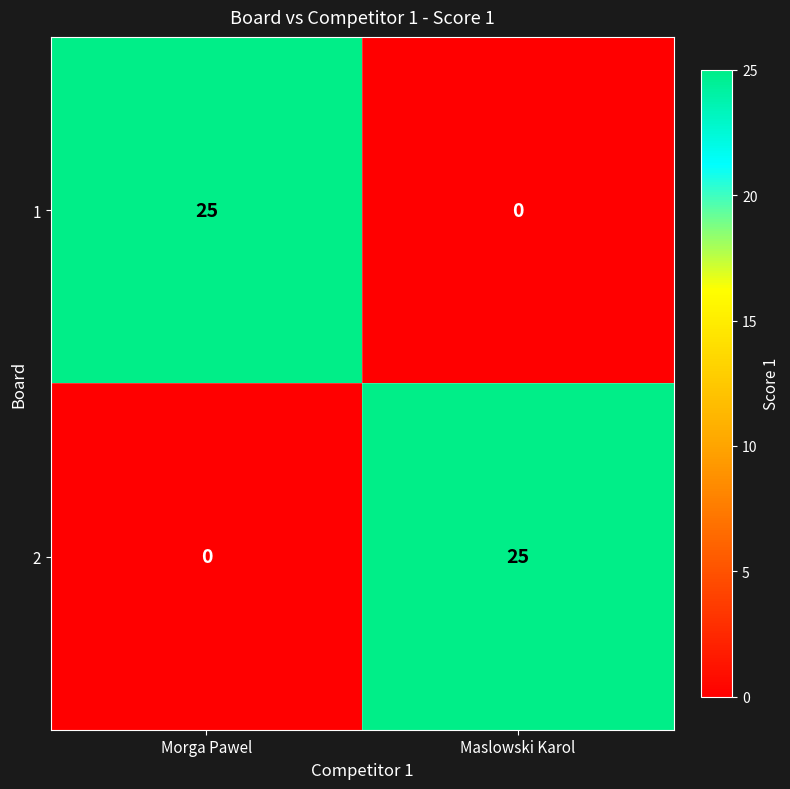

Where is 1 nearest to the value 12?

Maslowski Karol